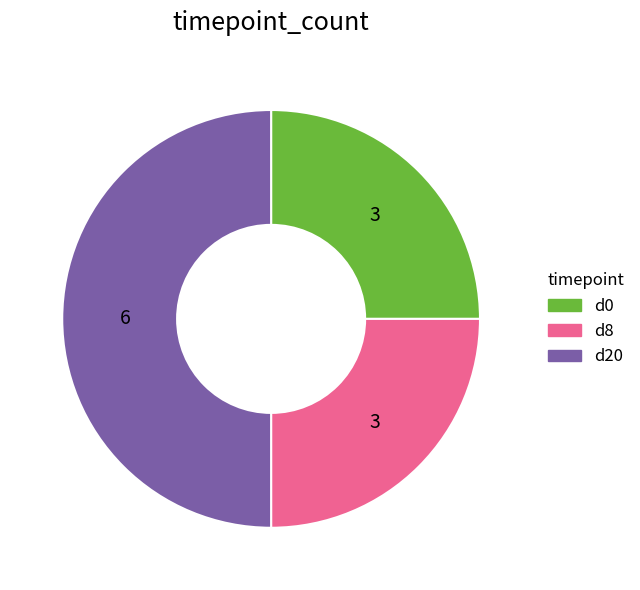

Count the number of slices in the pie.

3